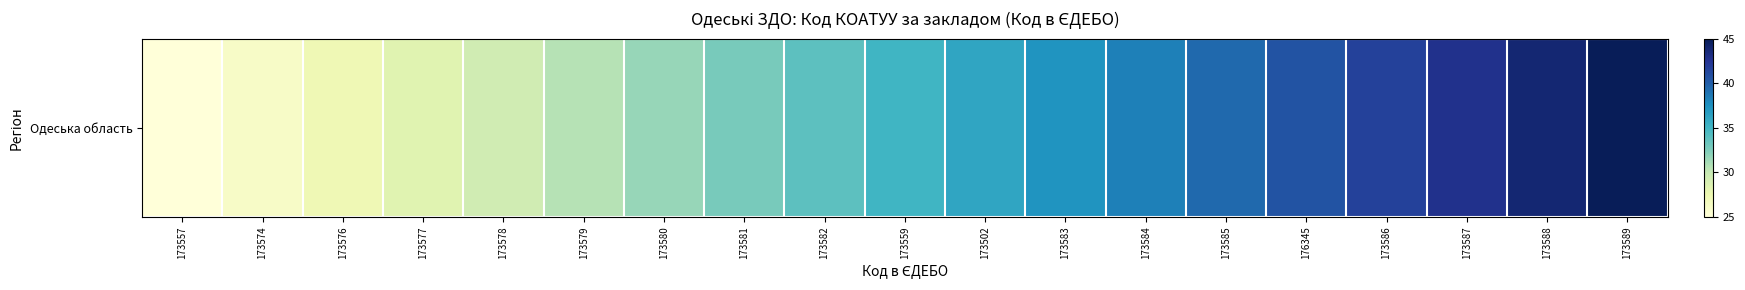

Count the number of data series in this chart.

1